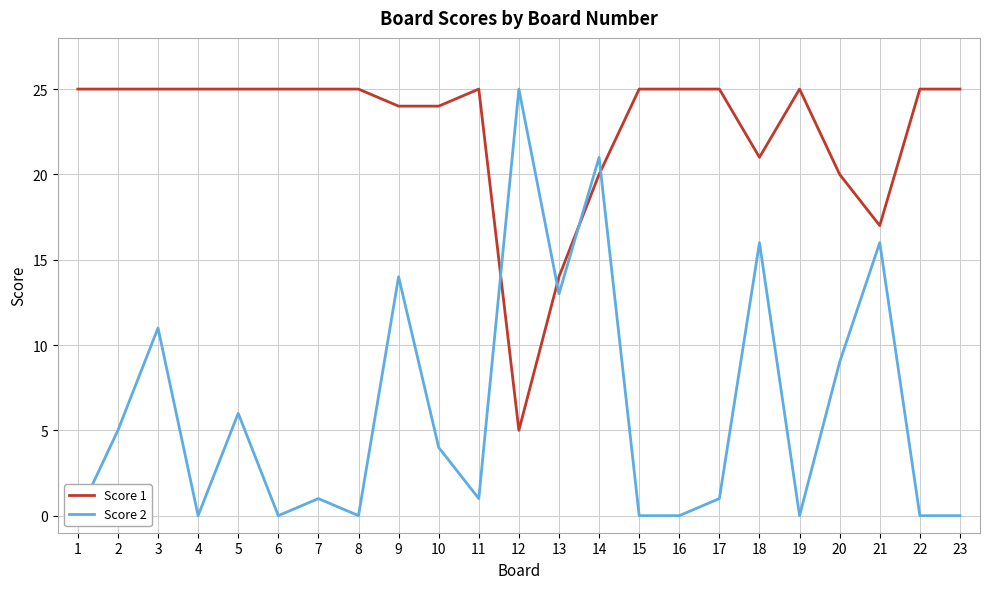

What are all the series names shown in the legend?

Score 1, Score 2